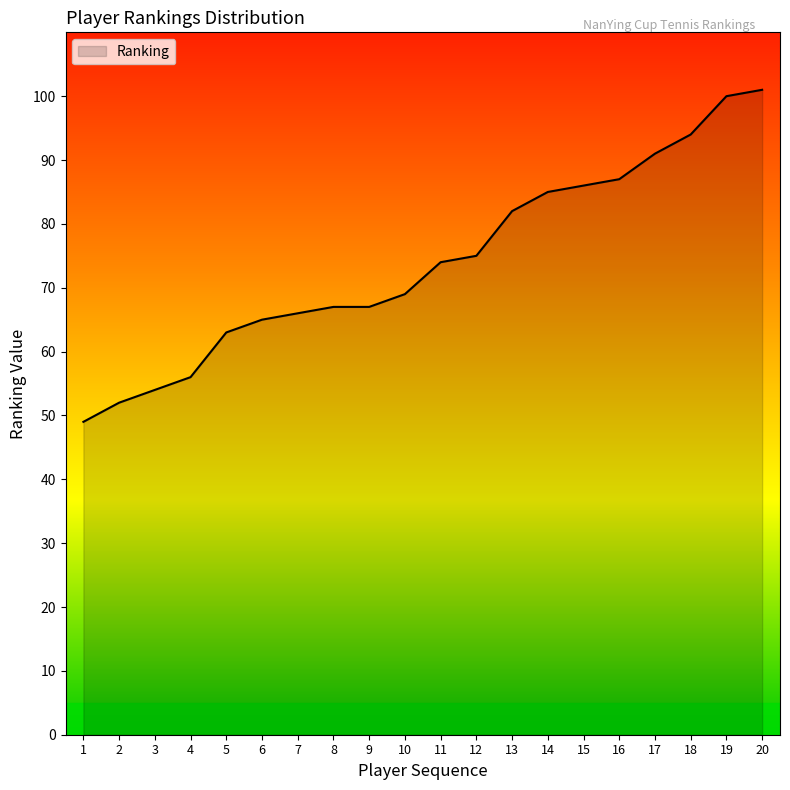

The value at 4 is 56. True or false?

True